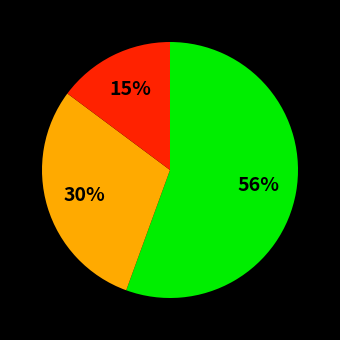

Is there any slice that represents more than half of the pie?

Yes